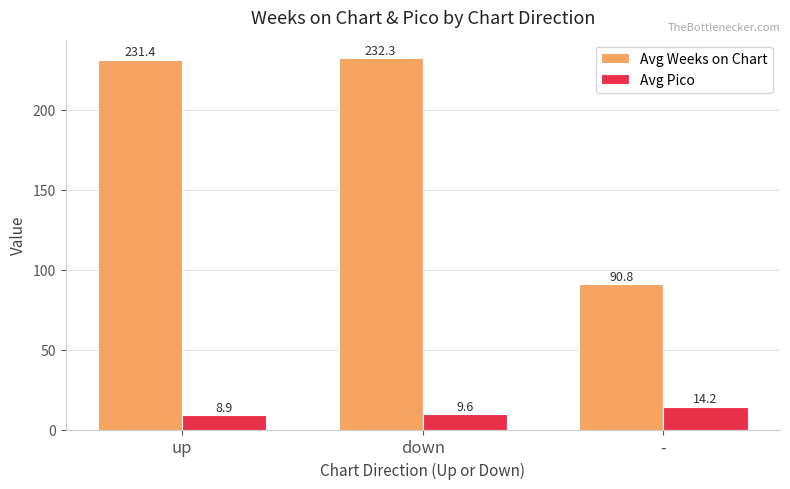

Between up and -, which series saw the biggest shift?

Avg Weeks on Chart